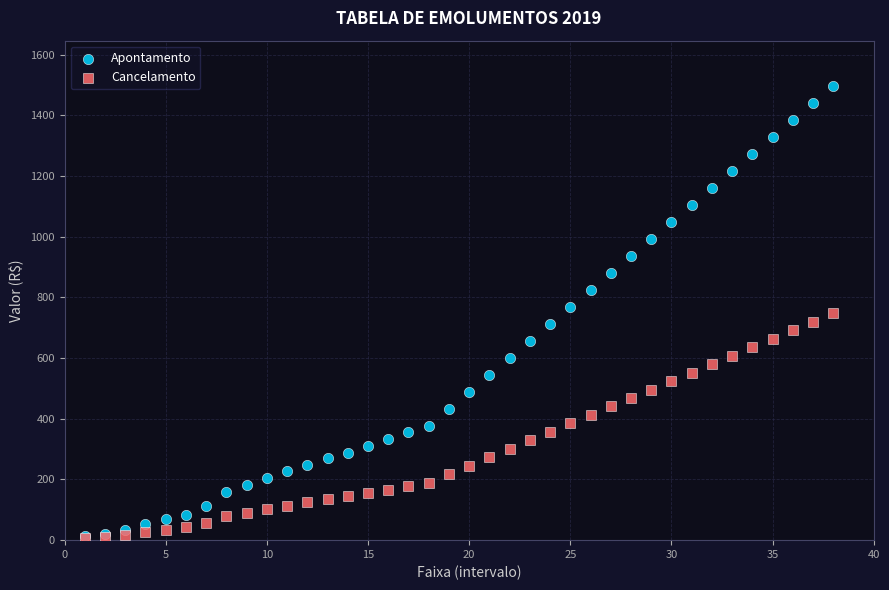

What are all the series names shown in the legend?

Apontamento, Cancelamento